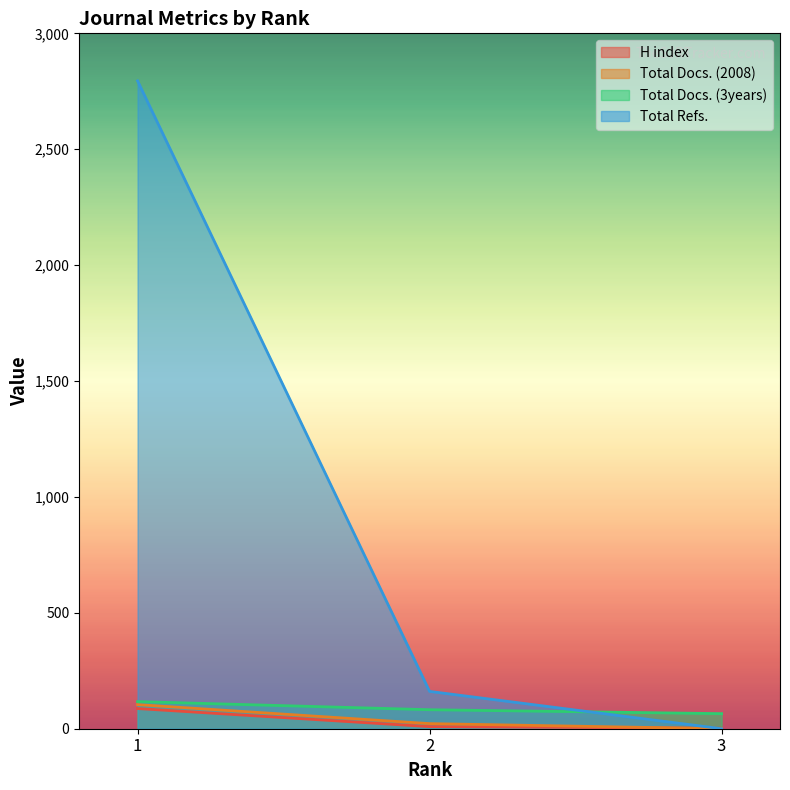

Reading right to left, transcribe all the data shown in this chart.

H index: 2	9	87
Total Docs. (2008): 0	22	104
Total Docs. (3years): 65	82	117
Total Refs.: 0	161	2795